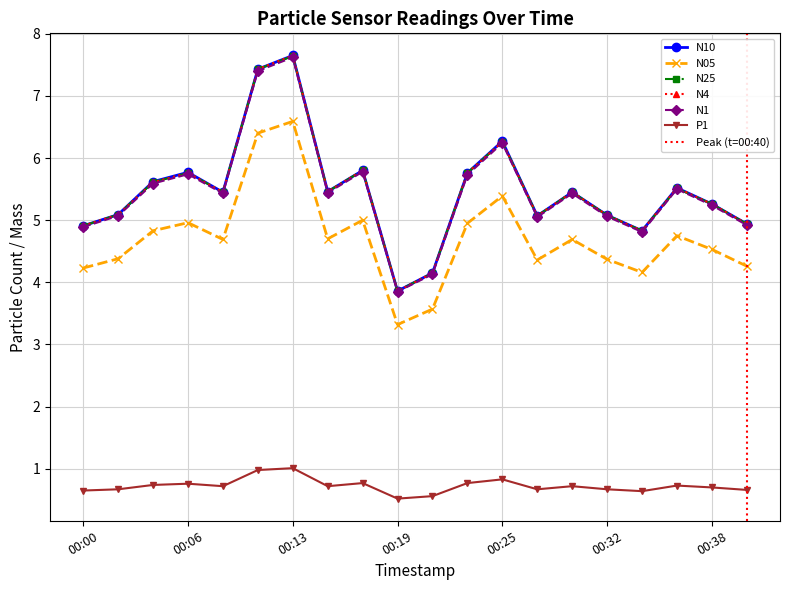

Between 00:32 and 00:11, which is larger?

00:11